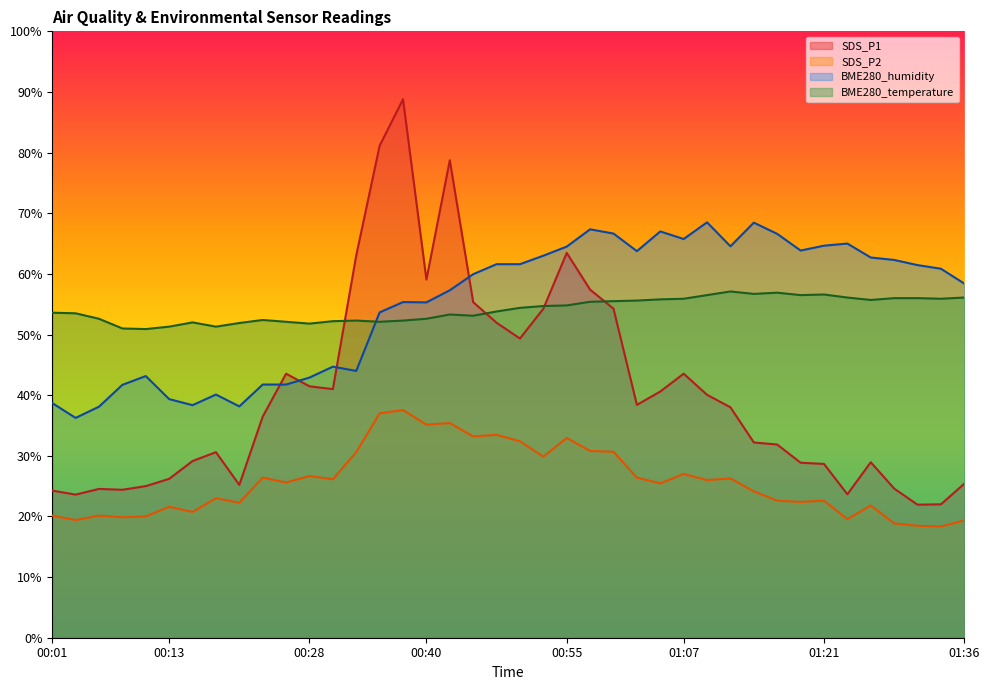

Reading left to right, transcribe all the data shown in this chart.

SDS_P1: 00:01=24.3	00:04=23.6	00:06=24.5	00:08=24.4	00:11=25.0	00:13=26.2	00:16=29.1	00:18=30.6	00:21=25.2	00:23=36.5	00:25=43.5	00:28=41.5	00:30=41.0	00:33=63.1	00:35=81.1	00:38=88.8	00:40=59.1	00:43=78.7	00:45=55.3	00:47=51.9	00:50=49.3	00:52=54.3	00:55=63.5	00:57=57.4	01:00=54.3	01:02=38.4	01:04=40.6	01:07=43.5	01:09=40.1	01:12=38.0	01:14=32.2	01:17=31.9	01:19=28.9	01:21=28.7	01:24=23.7	01:26=28.9	01:29=24.6	01:31=21.9	01:34=22.0	01:36=25.4
SDS_P2: 00:01=20.1	00:04=19.4	00:06=20.1	00:08=19.9	00:11=20.0	00:13=21.6	00:16=20.7	00:18=23.0	00:21=22.3	00:23=26.4	00:25=25.6	00:28=26.7	00:30=26.1	00:33=30.6	00:35=37.0	00:38=37.5	00:40=35.1	00:43=35.4	00:45=33.2	00:47=33.5	00:50=32.4	00:52=29.9	00:55=32.9	00:57=30.8	01:00=30.7	01:02=26.4	01:04=25.5	01:07=27.0	01:09=26.0	01:12=26.3	01:14=24.1	01:17=22.6	01:19=22.4	01:21=22.6	01:24=19.5	01:26=21.8	01:29=18.9	01:31=18.5	01:34=18.3	01:36=19.3
BME280_temperature: 00:01=53.6	00:04=53.5	00:06=52.6	00:08=51.0	00:11=50.9	00:13=51.3	00:16=52.0	00:18=51.3	00:21=51.9	00:23=52.4	00:25=52.1	00:28=51.8	00:30=52.2	00:33=52.3	00:35=52.1	00:38=52.3	00:40=52.6	00:43=53.3	00:45=53.1	00:47=53.8	00:50=54.4	00:52=54.7	00:55=54.8	00:57=55.4	01:00=55.5	01:02=55.6	01:04=55.8	01:07=55.9	01:09=56.5	01:12=57.1	01:14=56.7	01:17=56.9	01:19=56.5	01:21=56.6	01:24=56.1	01:26=55.7	01:29=56.0	01:31=56.0	01:34=55.9	01:36=56.1
BME280_humidity: 00:01=38.7	00:04=36.2	00:06=38.1	00:08=41.7	00:11=43.1	00:13=39.3	00:16=38.3	00:18=40.1	00:21=38.1	00:23=41.7	00:25=41.7	00:28=42.9	00:30=44.7	00:33=44.0	00:35=53.6	00:38=55.3	00:40=55.3	00:43=57.3	00:45=59.9	00:47=61.6	00:50=61.6	00:52=63.0	00:55=64.5	00:57=67.3	01:00=66.6	01:02=63.7	01:04=67.0	01:07=65.7	01:09=68.5	01:12=64.5	01:14=68.4	01:17=66.6	01:19=63.8	01:21=64.6	01:24=65.0	01:26=62.7	01:29=62.3	01:31=61.4	01:34=60.8	01:36=58.4